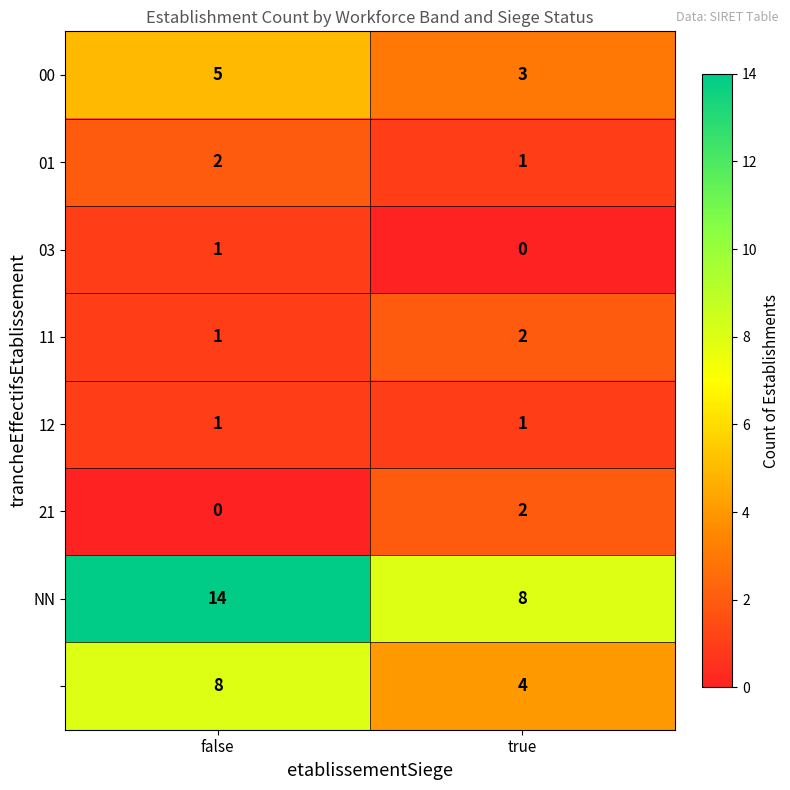

At which category is the sum across all series the highest?

false